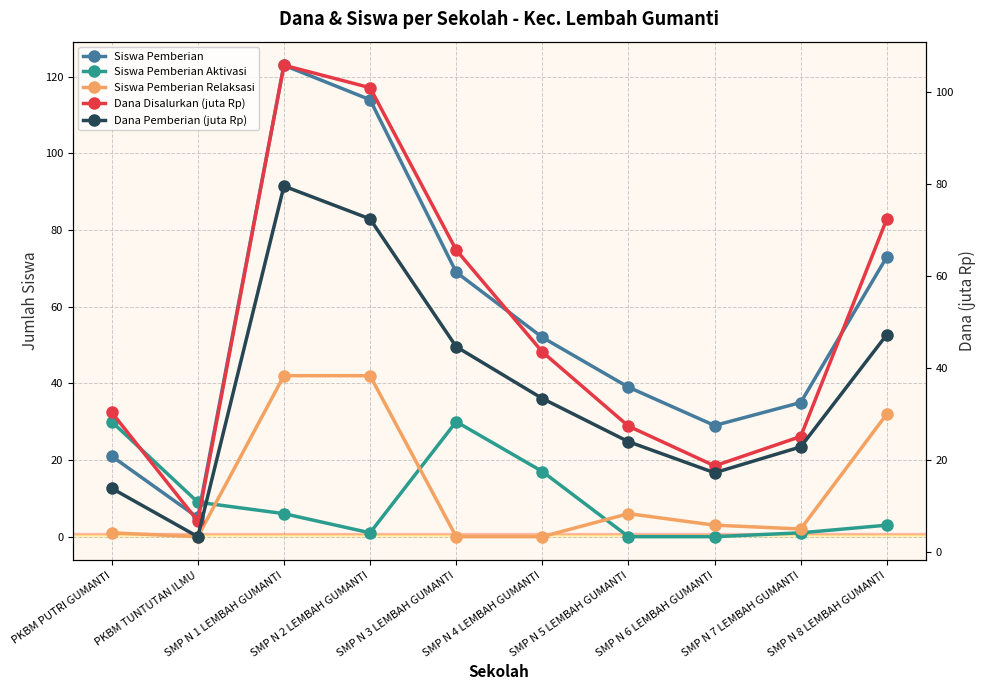

How many interior local valleys does the Siswa Pemberian series have?

2